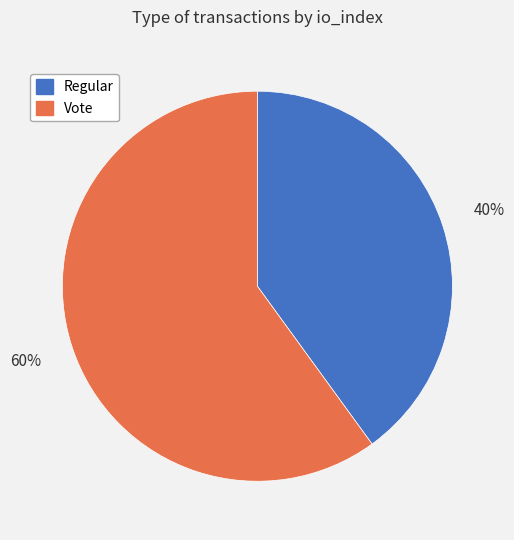

Which slice represents more than half of the pie?

Vote